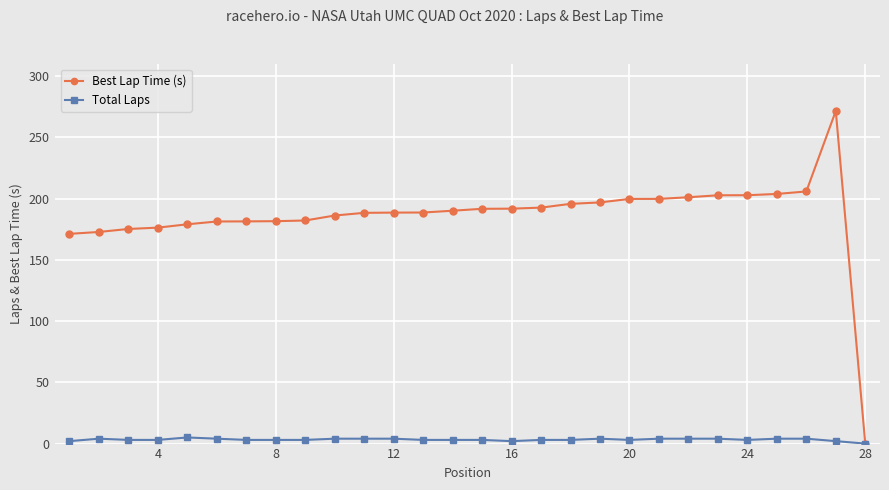

How many lines are shown in the chart?

2